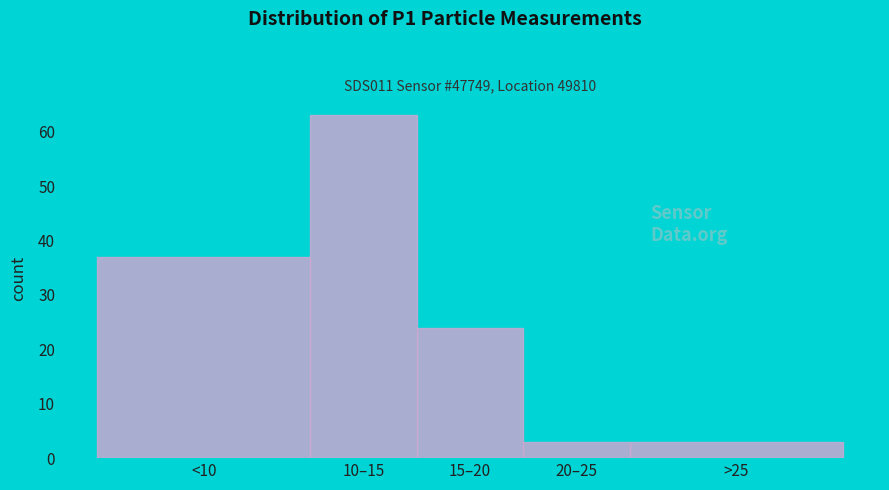

Reading left to right, list all the values displayed in this chart.

37	63	24	3	3